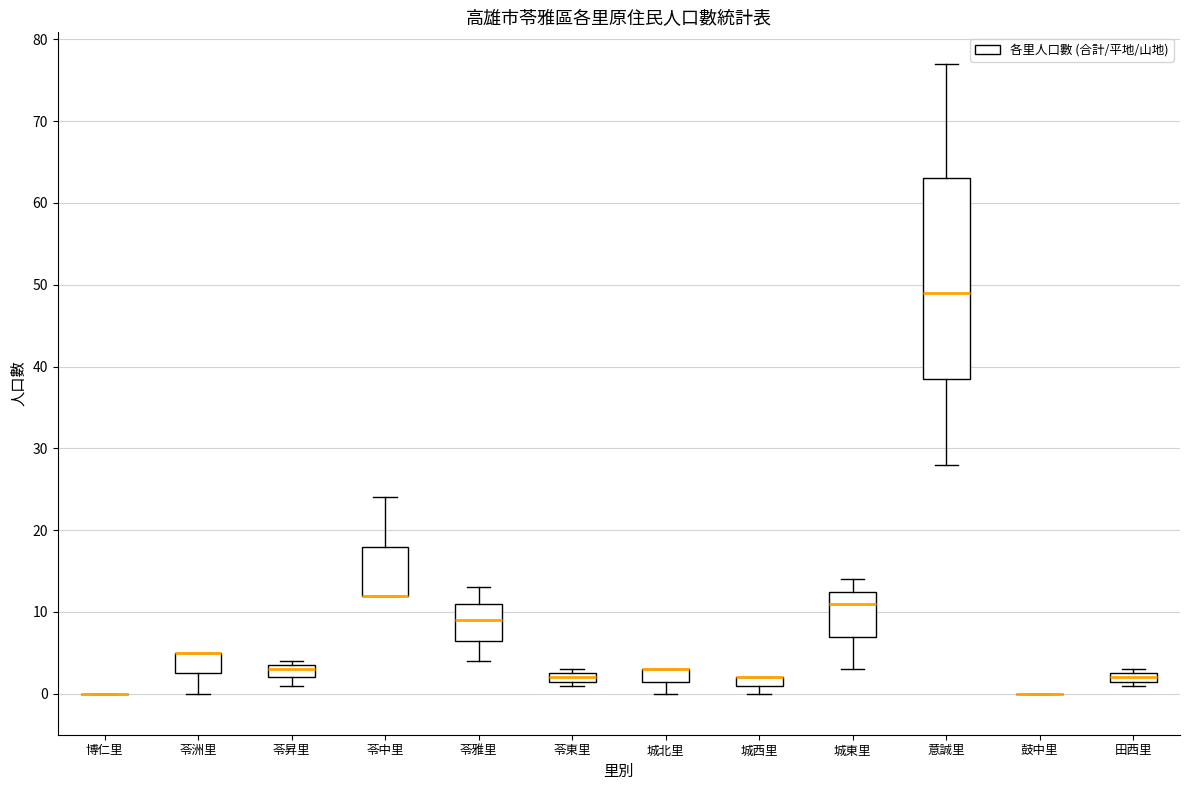

Where does the lower whisker of the box for 意誠里 end on the y-axis? The values are not printed on the chart, so give them approximately, as read against the axis.

28